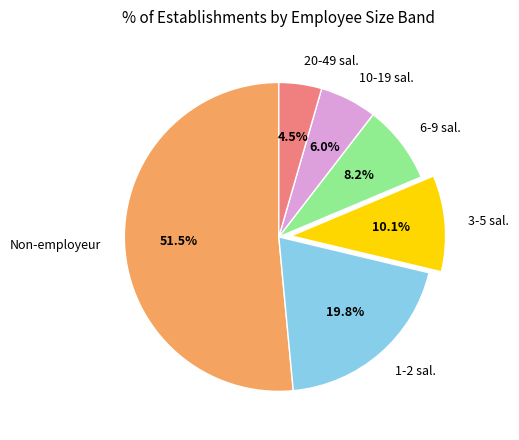

What percentage is NOT represented by 3-5 sal.?

89.9%